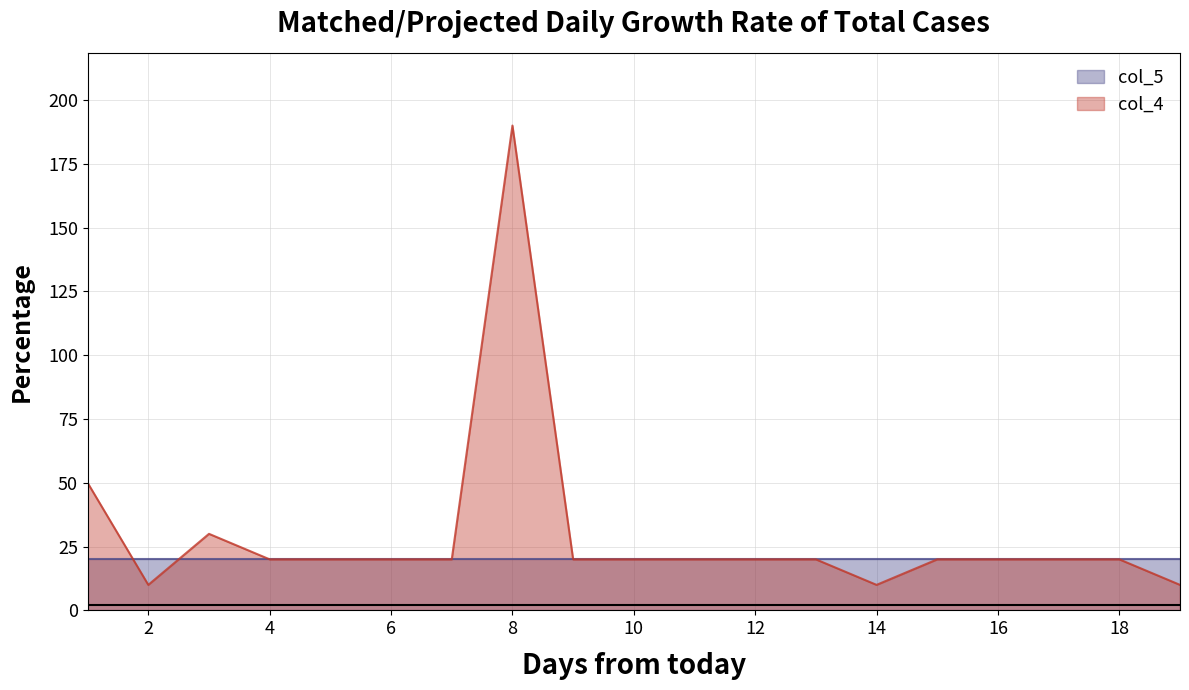

Between 17 and 12, which is larger?

17